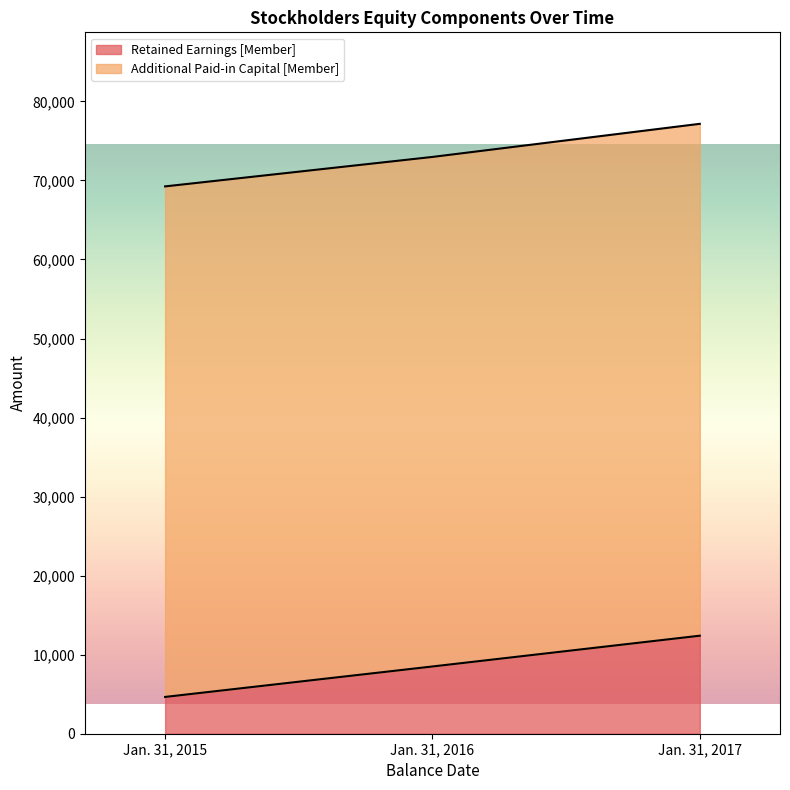

Does the chart display data point markers on the line(s)?

No